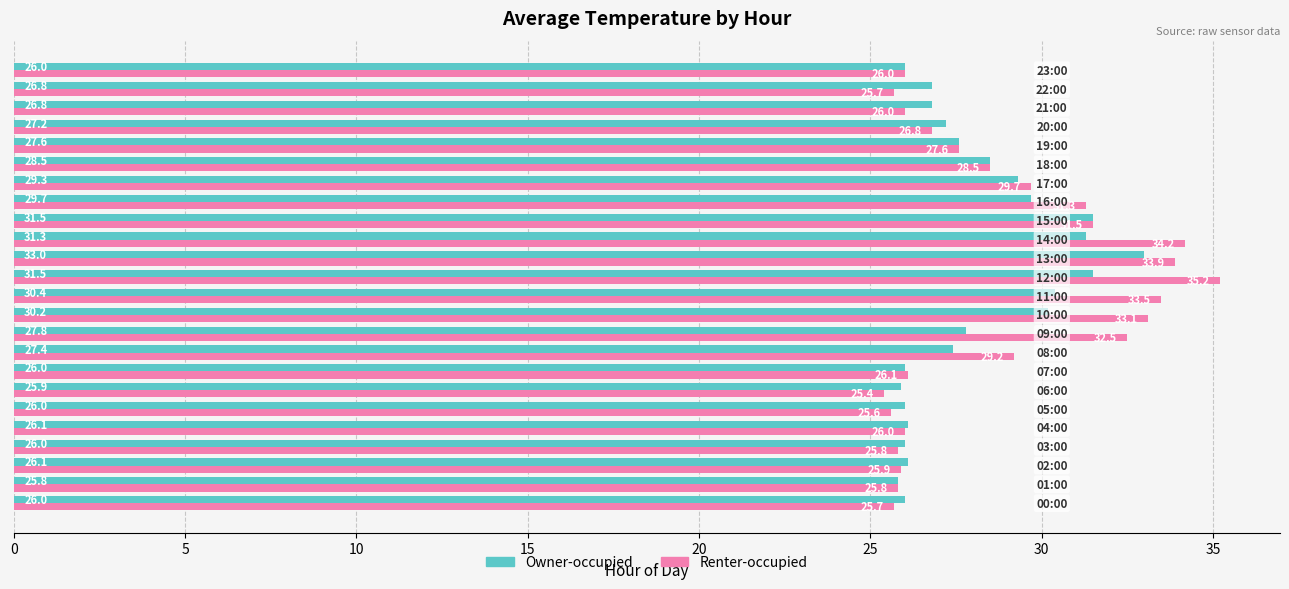

Which series has the largest range (max minus min)?

Renter-occupied